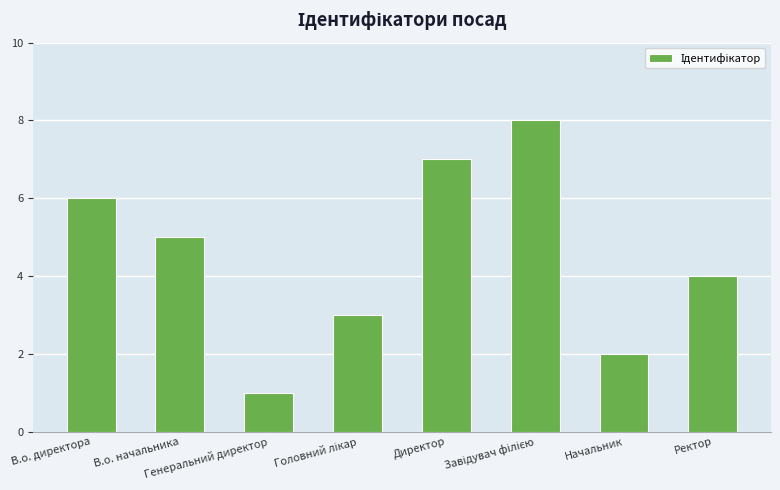

Does the chart contain any negative values?

No